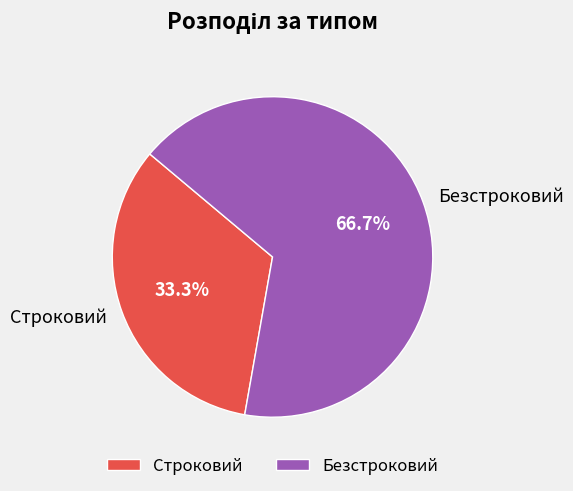

True or false: Строковий accounts for 19% of the total.

False